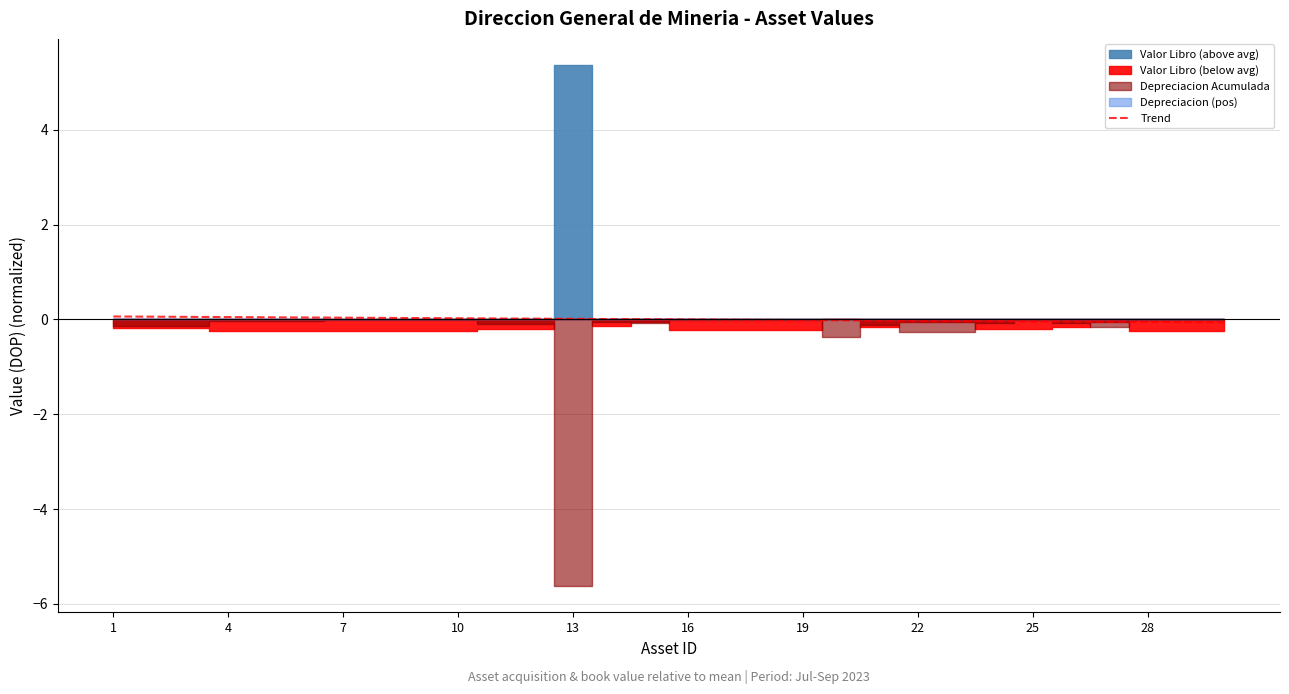

True or false: there are more than 1 points higher than both neighbors.

False